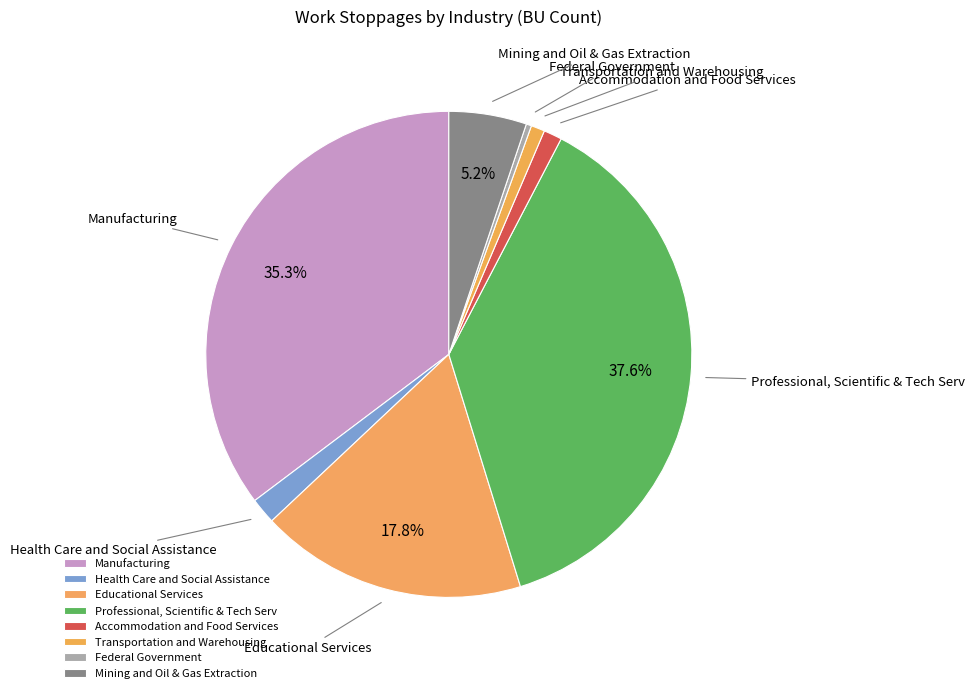

To the nearest percent, what portion does Professional, Scientific & Tech Serv represent?

38%